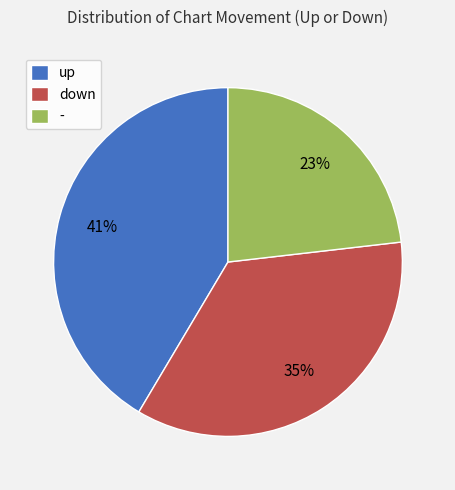

What is the largest slice in the pie chart?

up